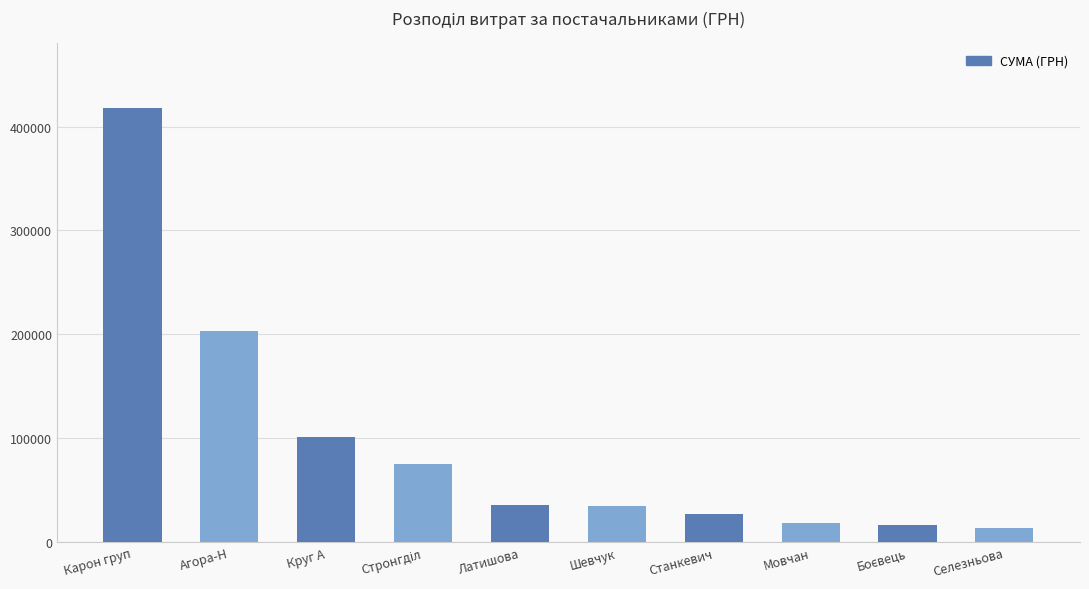

What is the difference between the maximum and minimum values?

404194.7